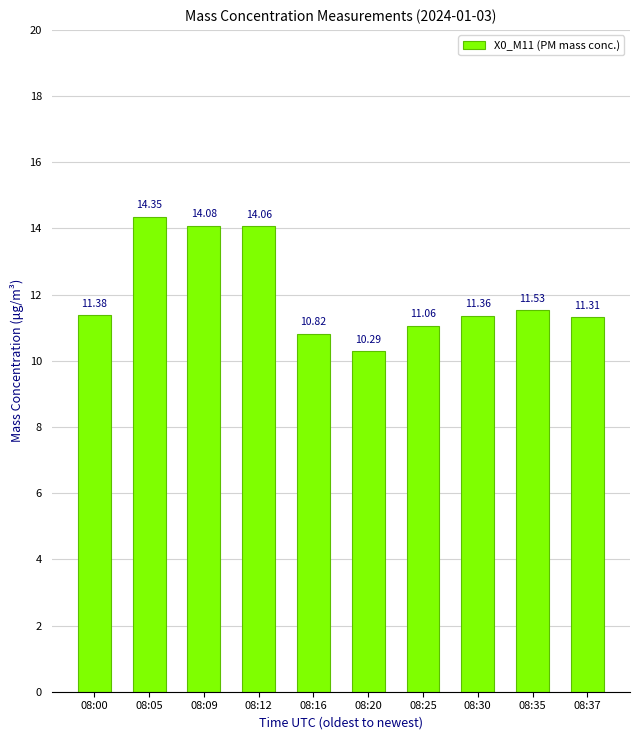

Which label corresponds to the smallest value in the chart?

08:20